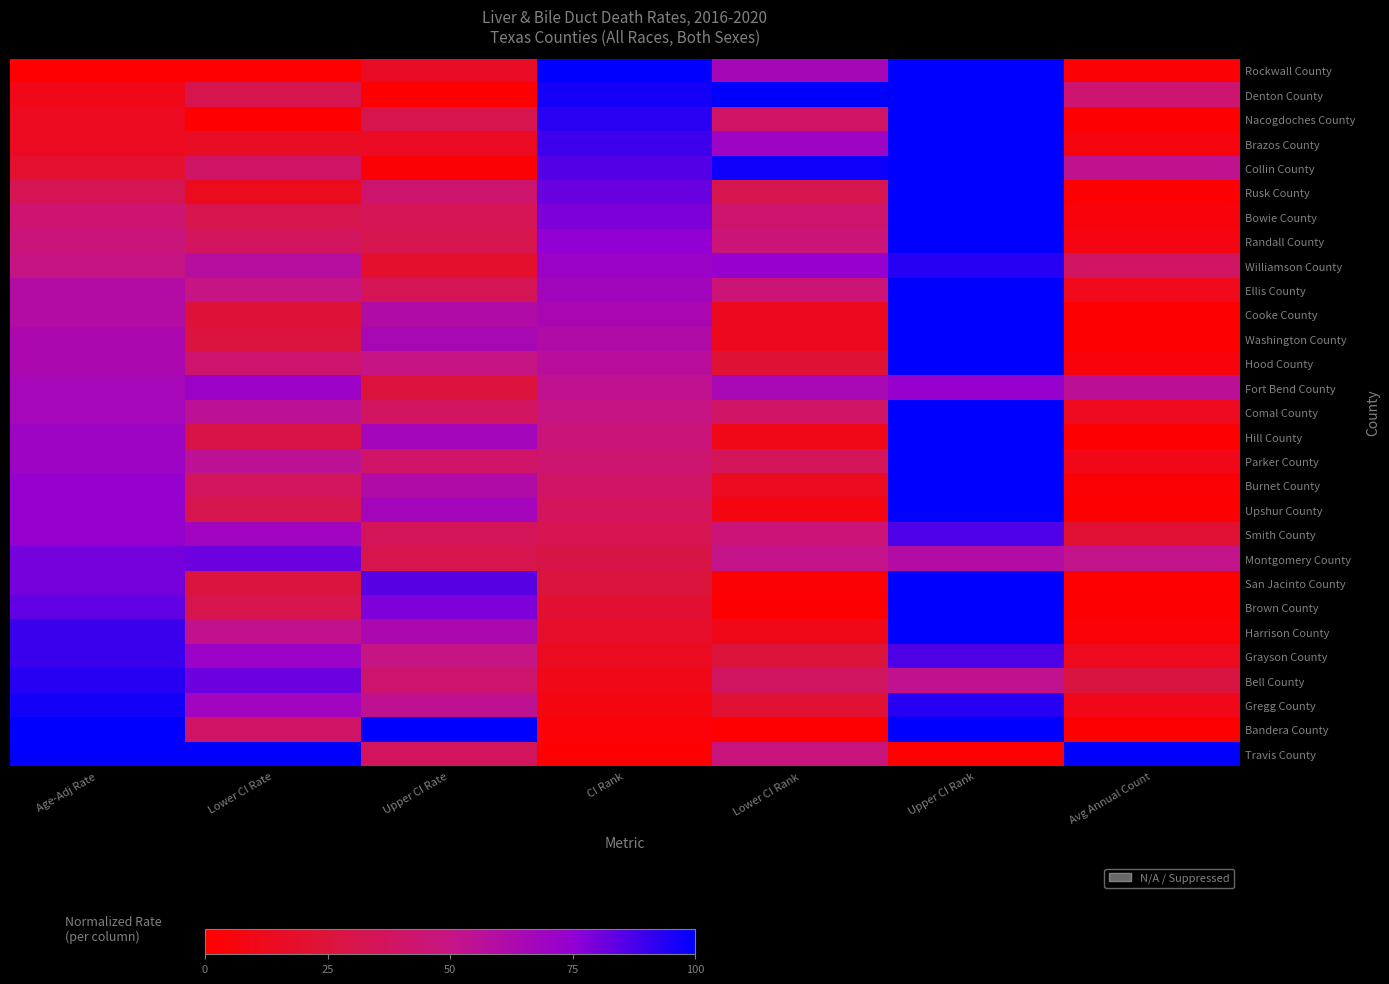

At which category does the chart reach its minimum across all series?

Age-Adj Rate